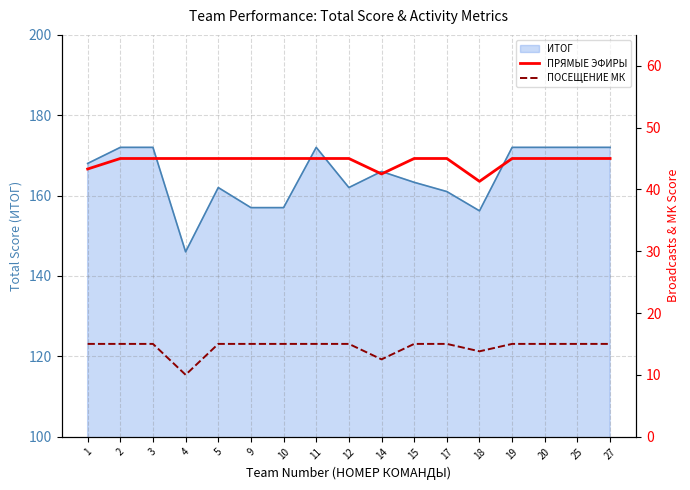

True or false: ИТОГ has a value of 166.0 at 14.

True